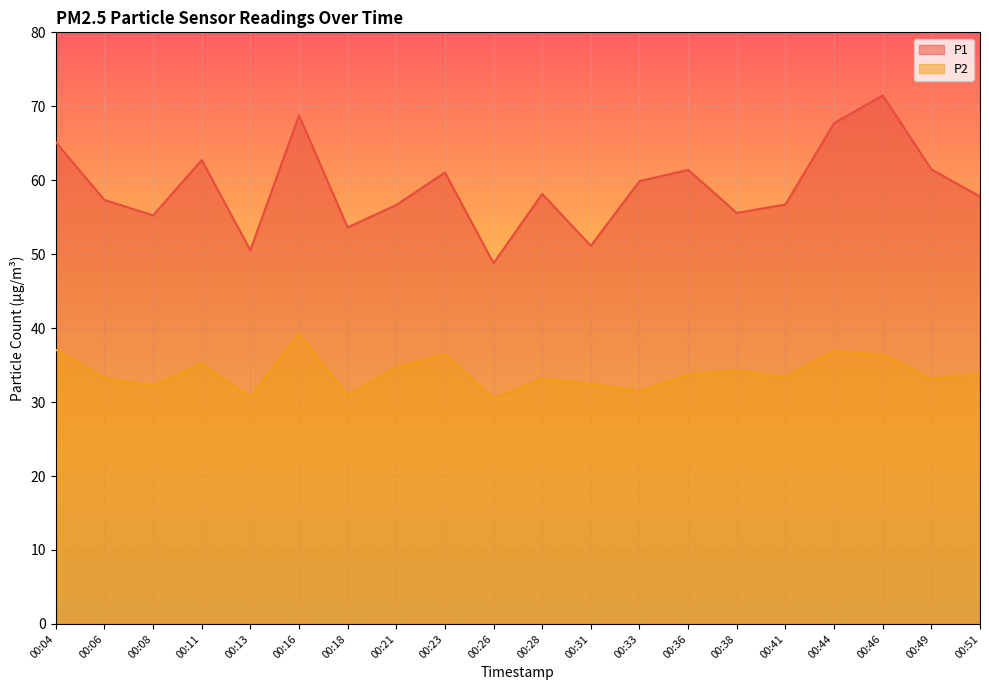

What is the difference between the second highest and second lowest values in the P1 series?

18.2